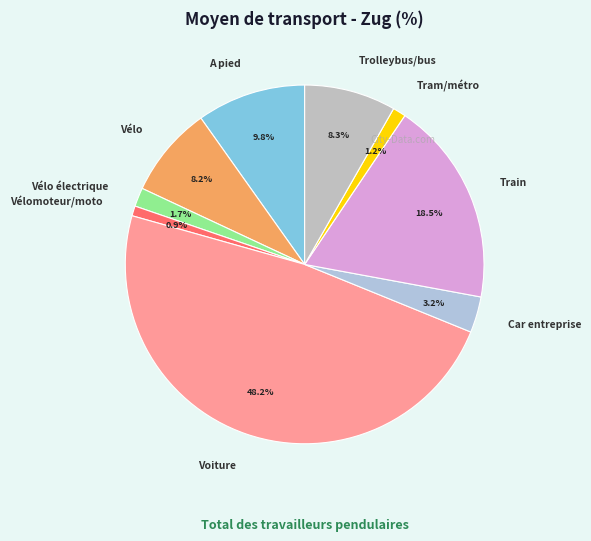

What is the ratio of the value at Trolleybus/bus to the value at Train?

0.4